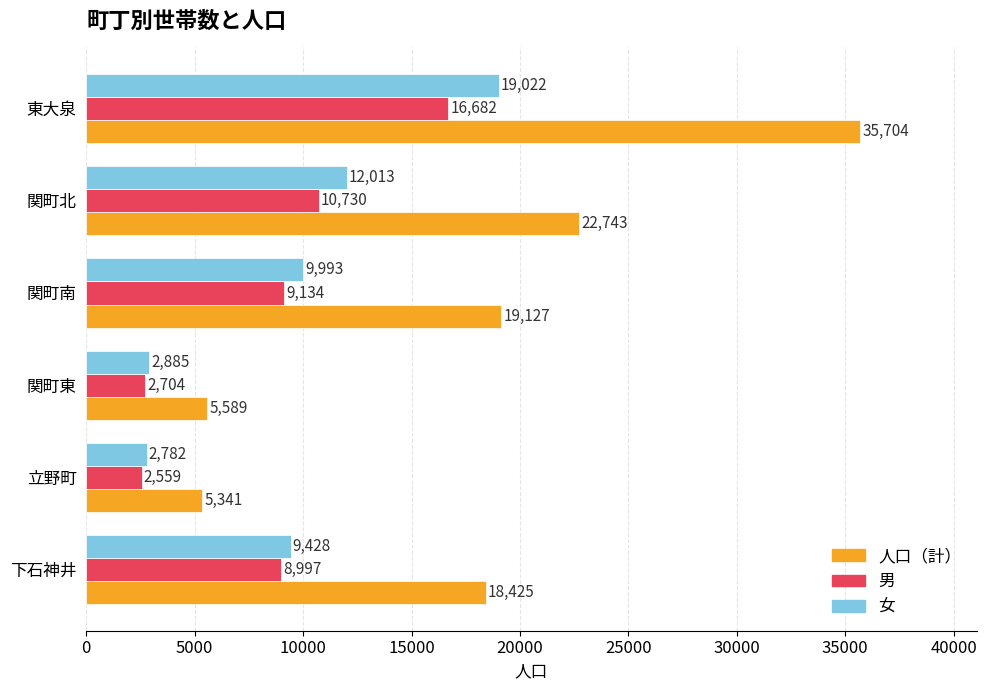

At how many categories does at least one series exceed 9867?

4